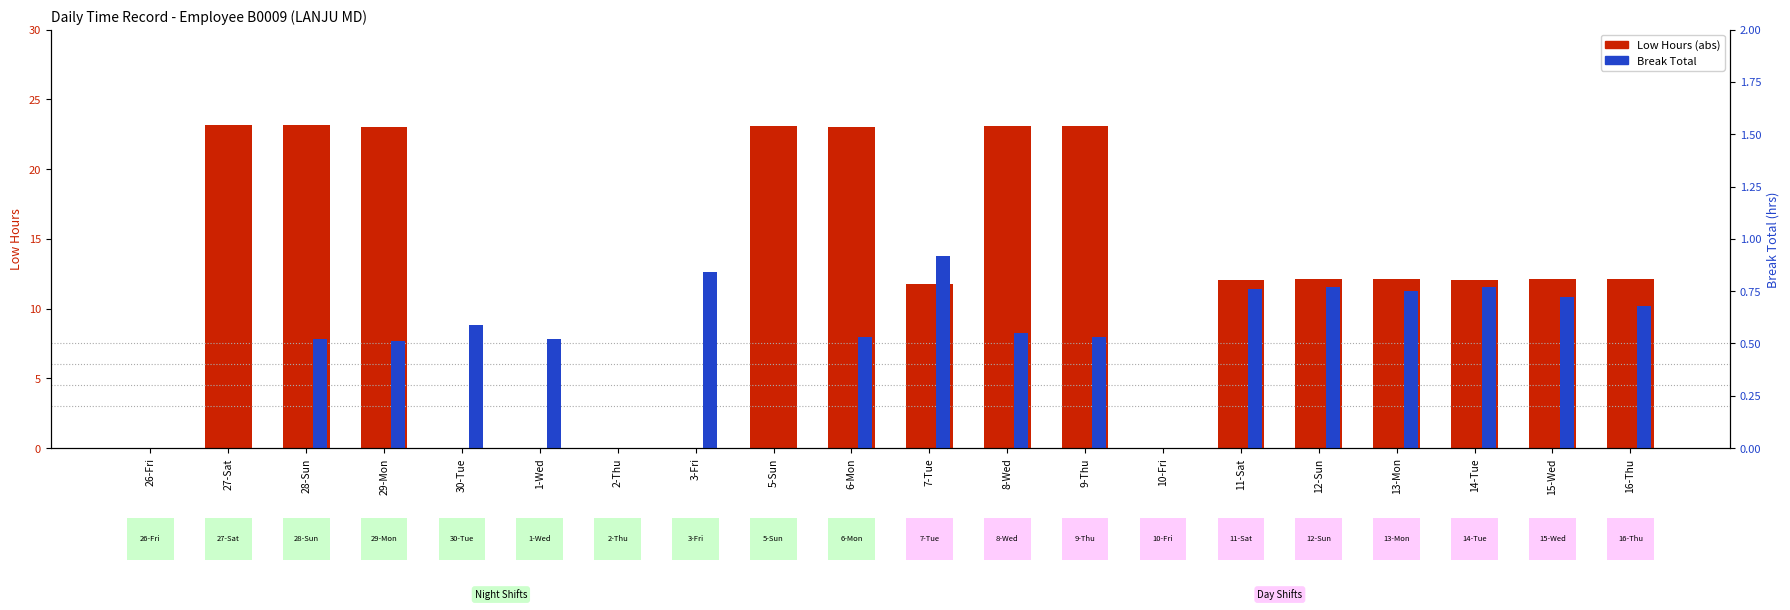

The value of Break Total at 8-Wed is 0.6. True or false?

True